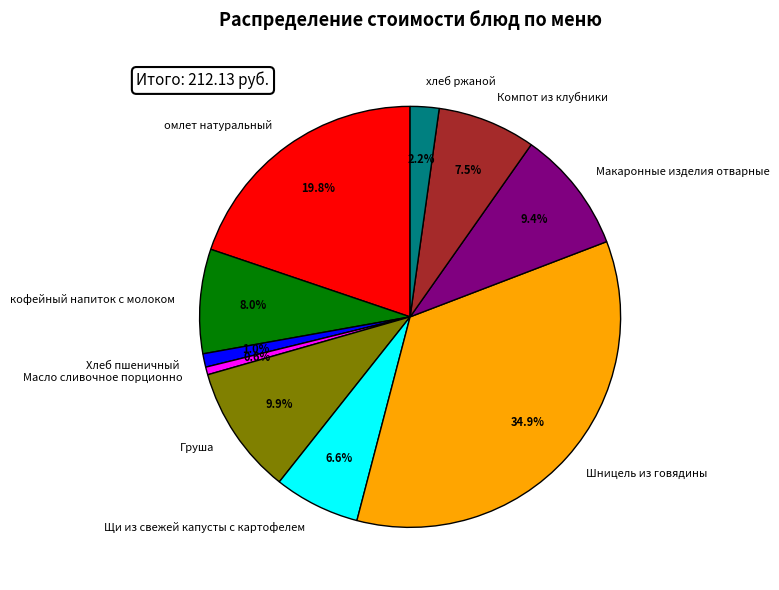

Which has a higher value, омлет натуральный or Хлеб пшеничный?

омлет натуральный